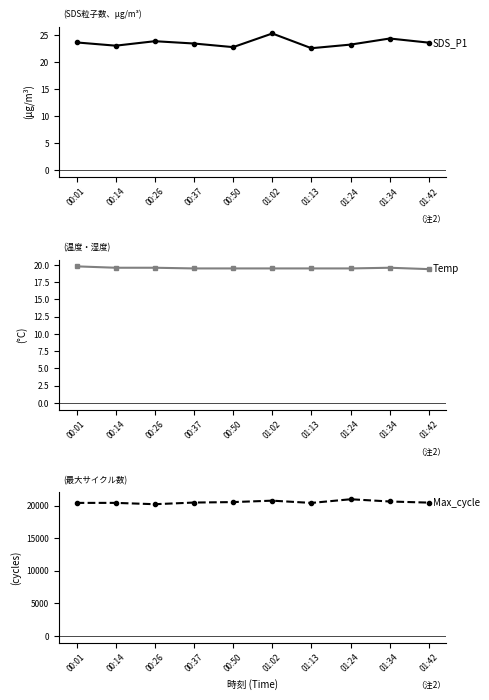

How many lines are shown in the chart?

3